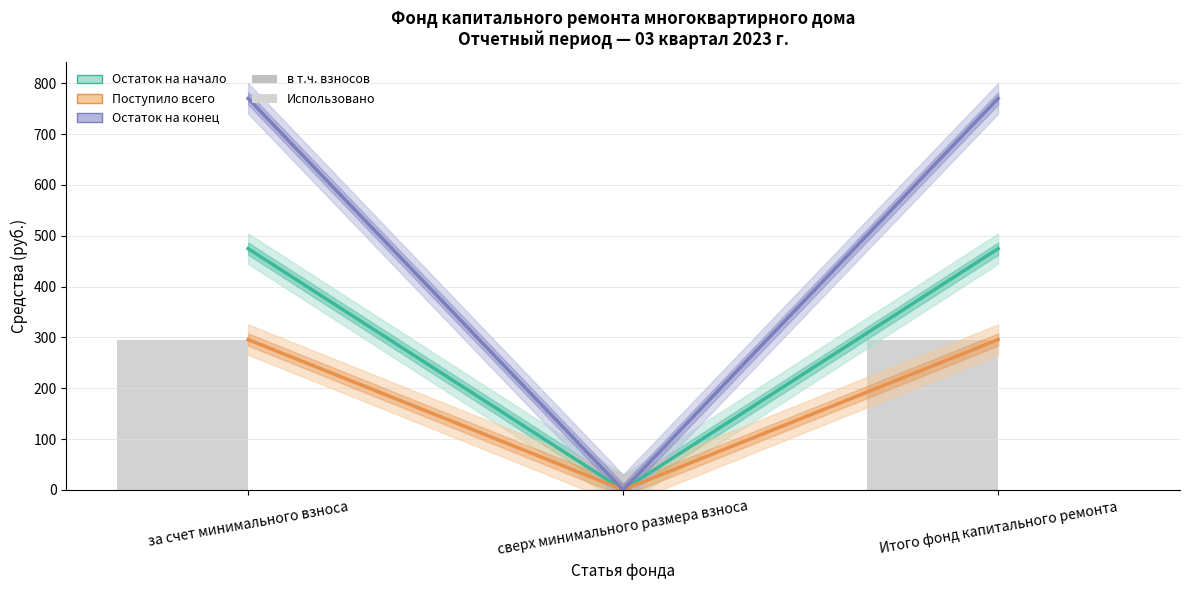

Is it true that Поступило всего equals 0.0 at сверх минимального размера взноса?

True